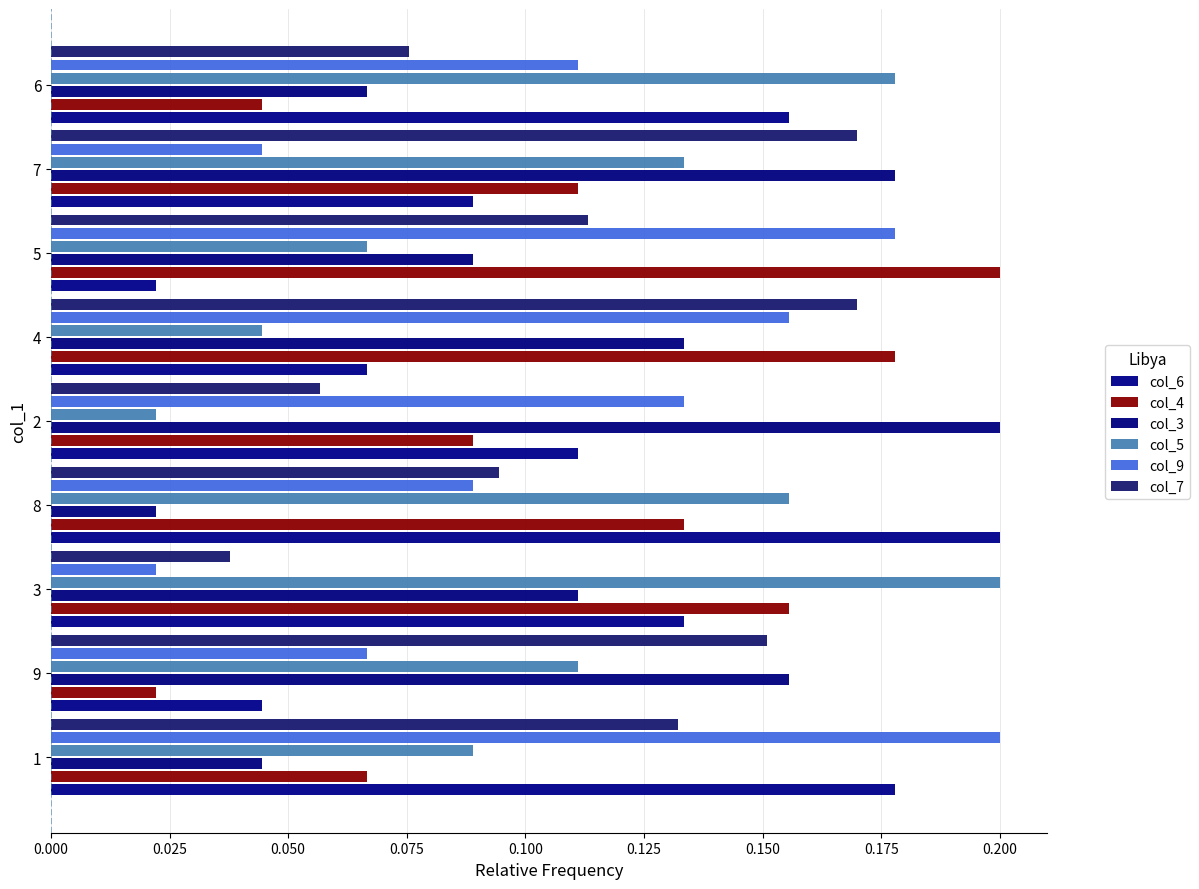

How many bars are there in total?

54